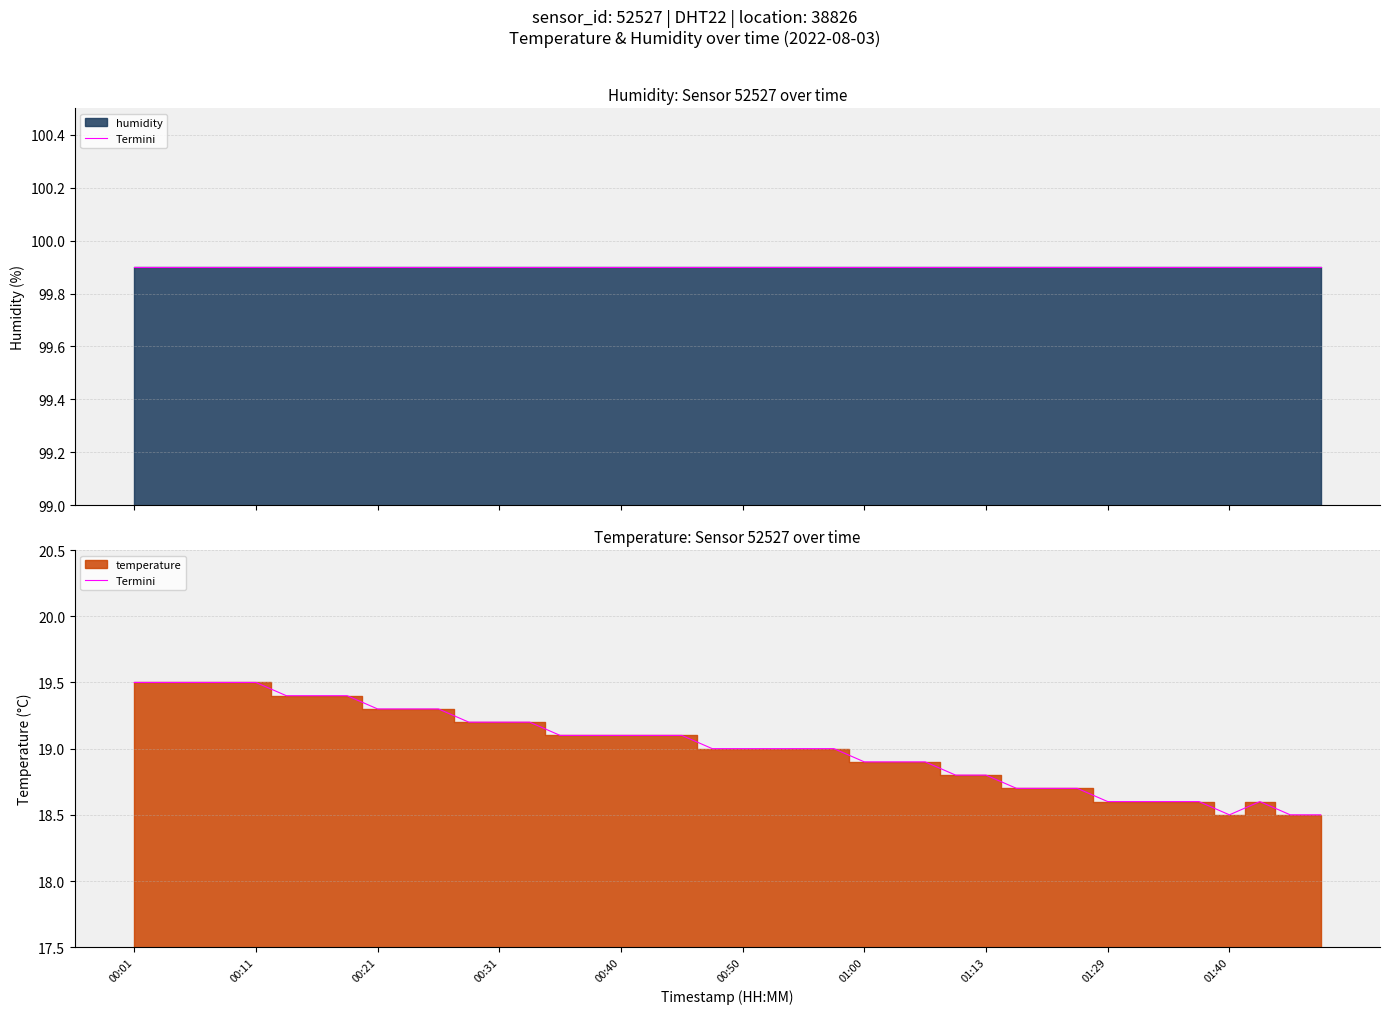

What is the minimum value shown in the chart?

18.5